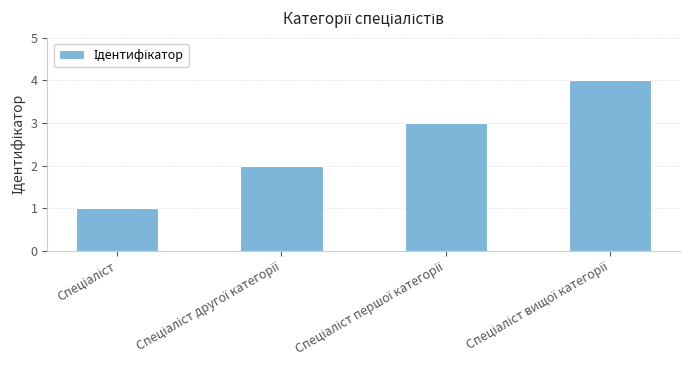

What is the greatest value displayed?

4